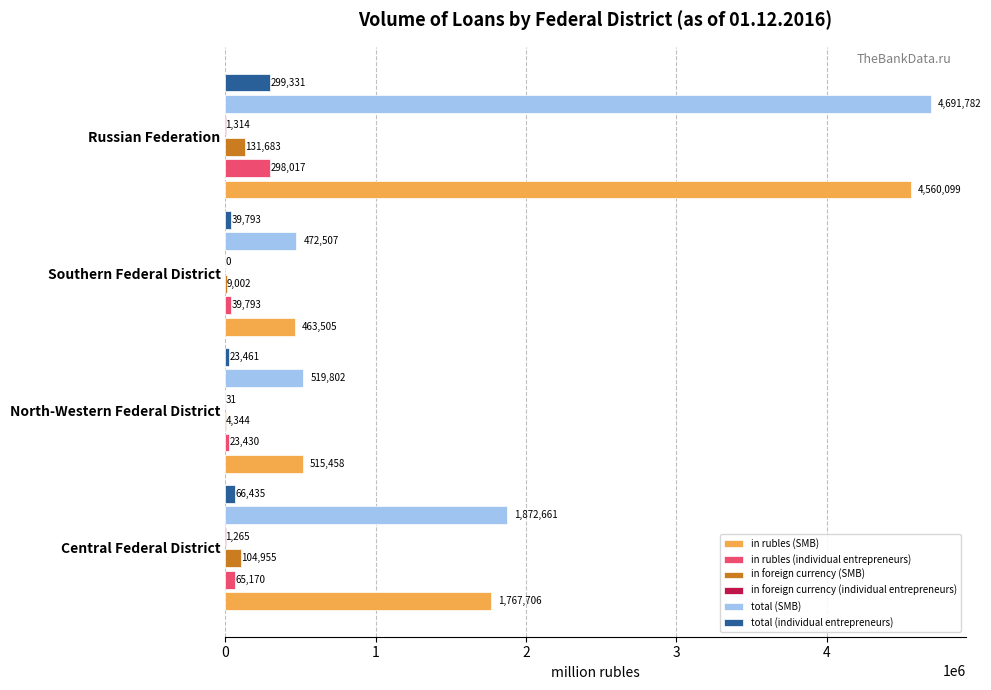

The total (individual entrepreneurs) series shows 23461 at North-Western Federal District. True or false?

True